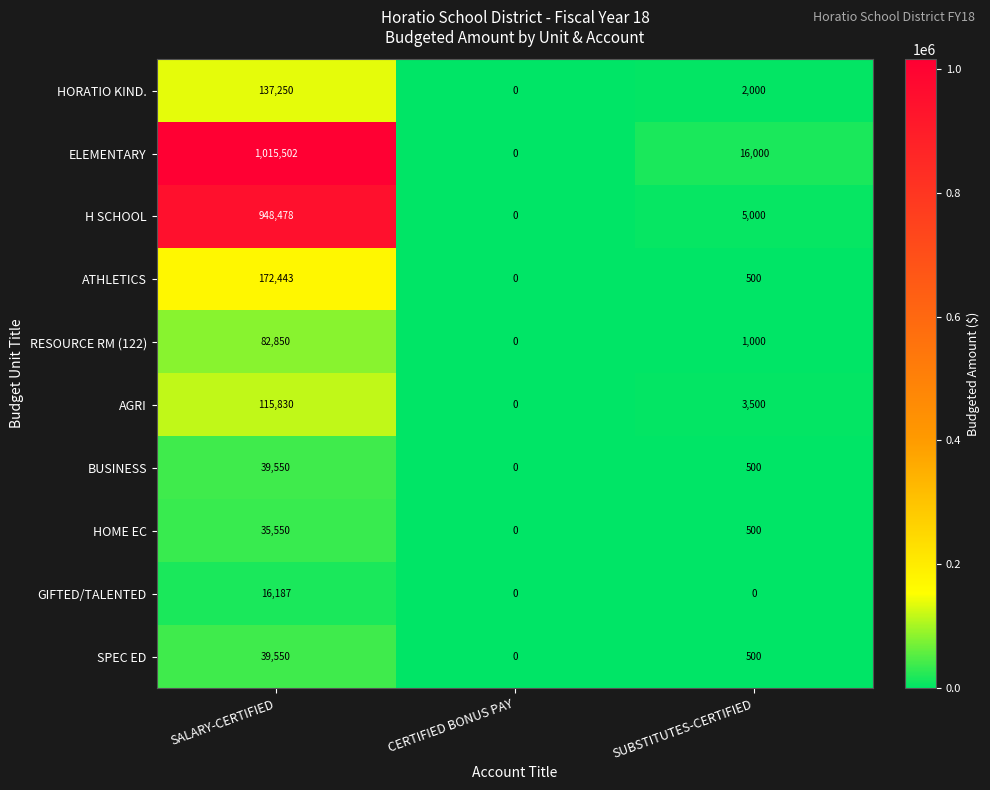

What is the maximum value shown in the chart?

1015502